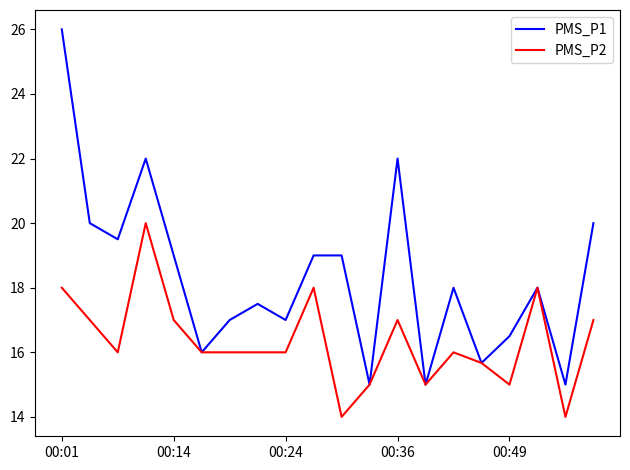

Which series has the largest range (max minus min)?

PMS_P1